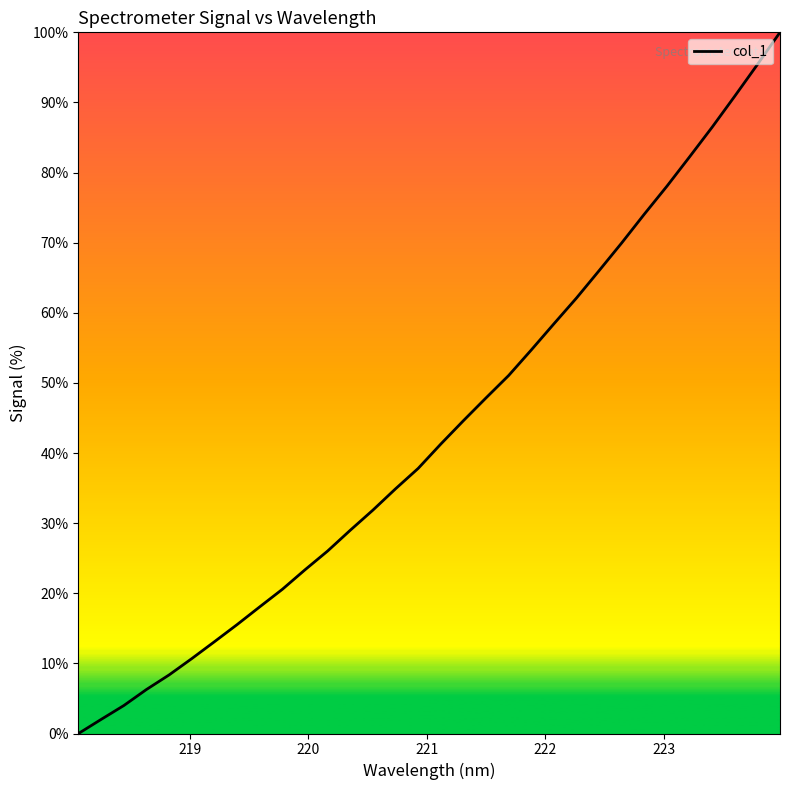

What is the greatest value displayed?

100.0